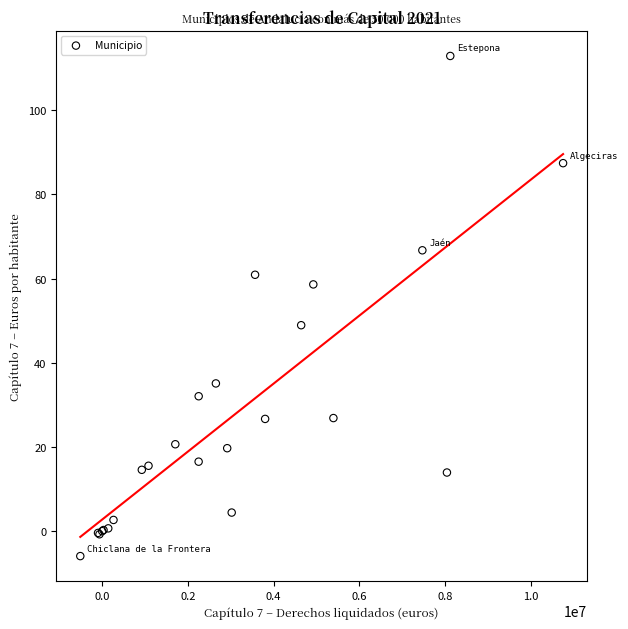

What Y value in the scatter plot is closest to 53?

48.9